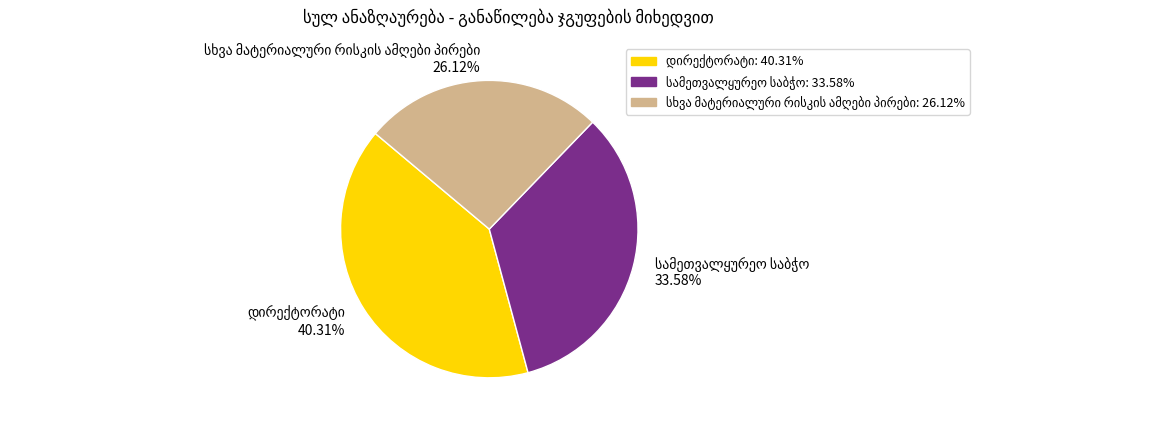

Is there any slice that represents more than half of the pie?

No